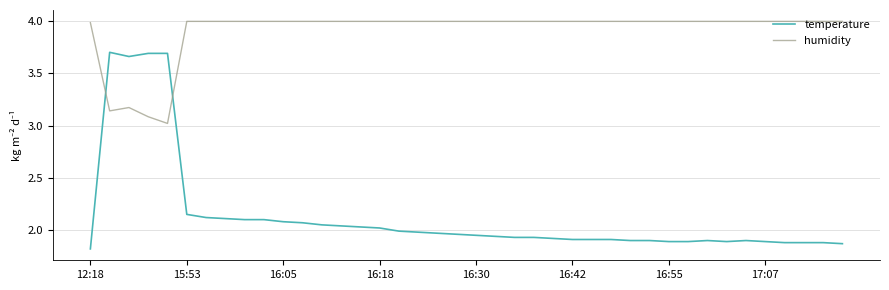

Which series has the largest total across all categories?

humidity